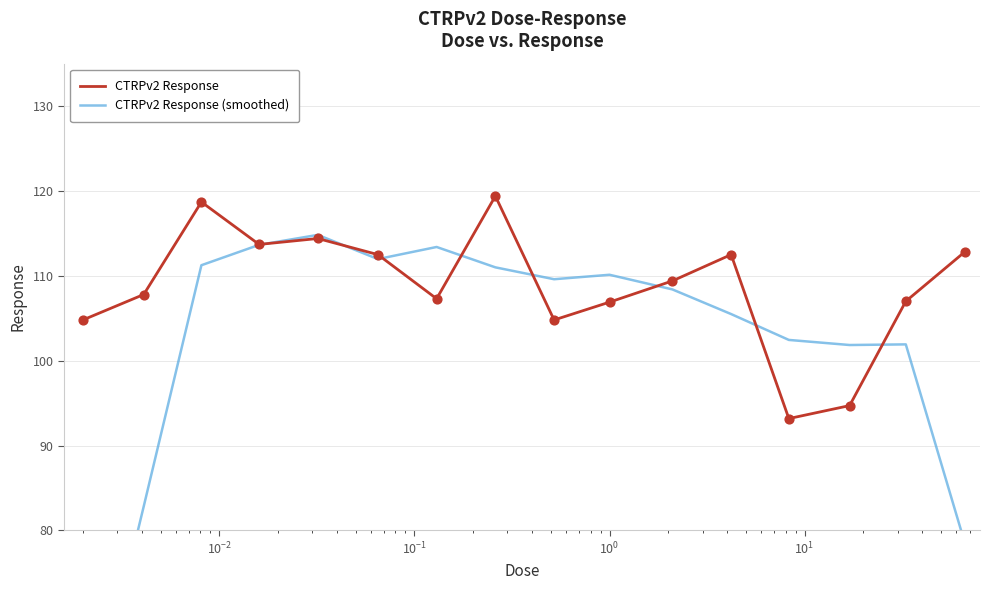

Which series contains the lowest Y value?

CTRPv2 Response (smoothed)